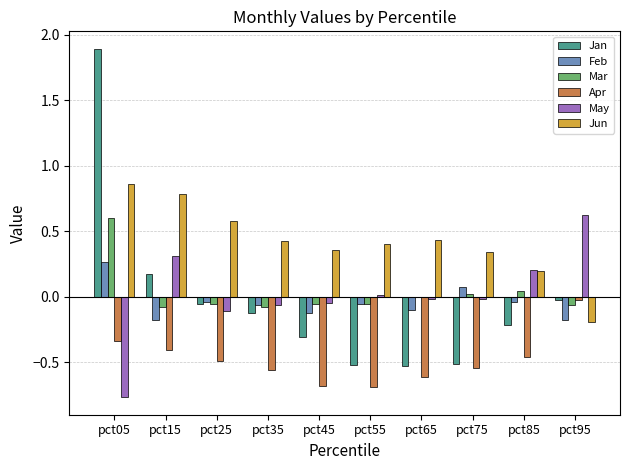

At which label does Apr reach its peak?

pct95